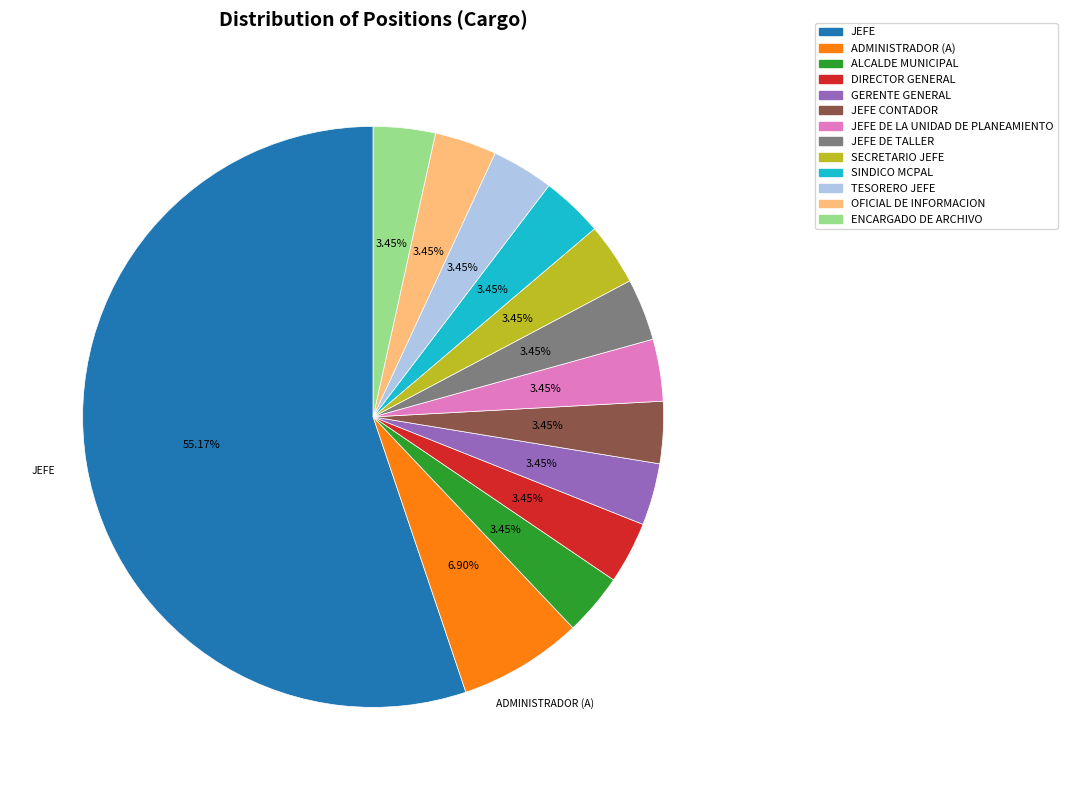

To the nearest percent, what portion does JEFE DE LA UNIDAD DE PLANEAMIENTO represent?

3%